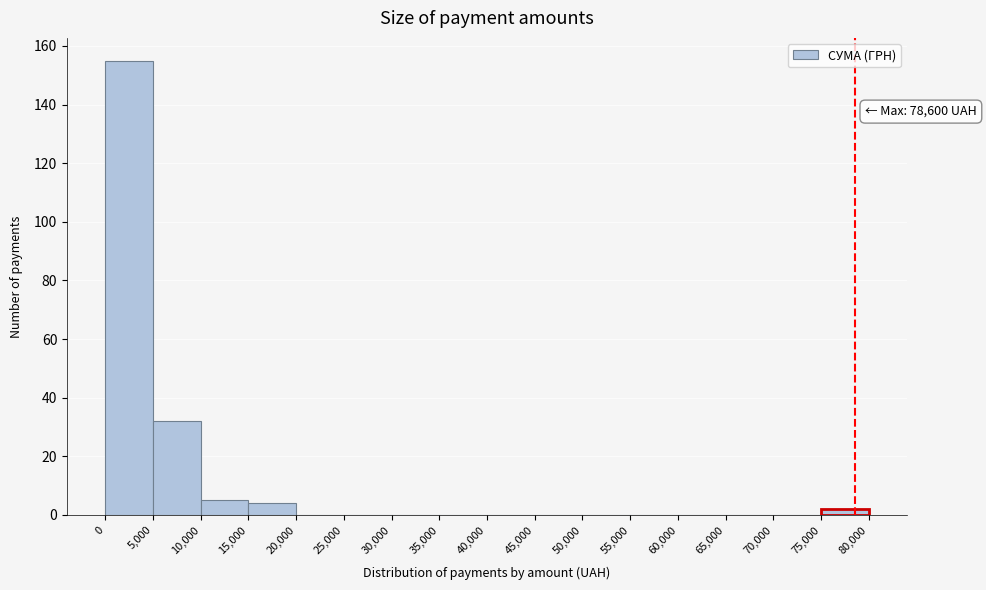

Over which range of the x-axis is the bar tallest?

0 to 5,000